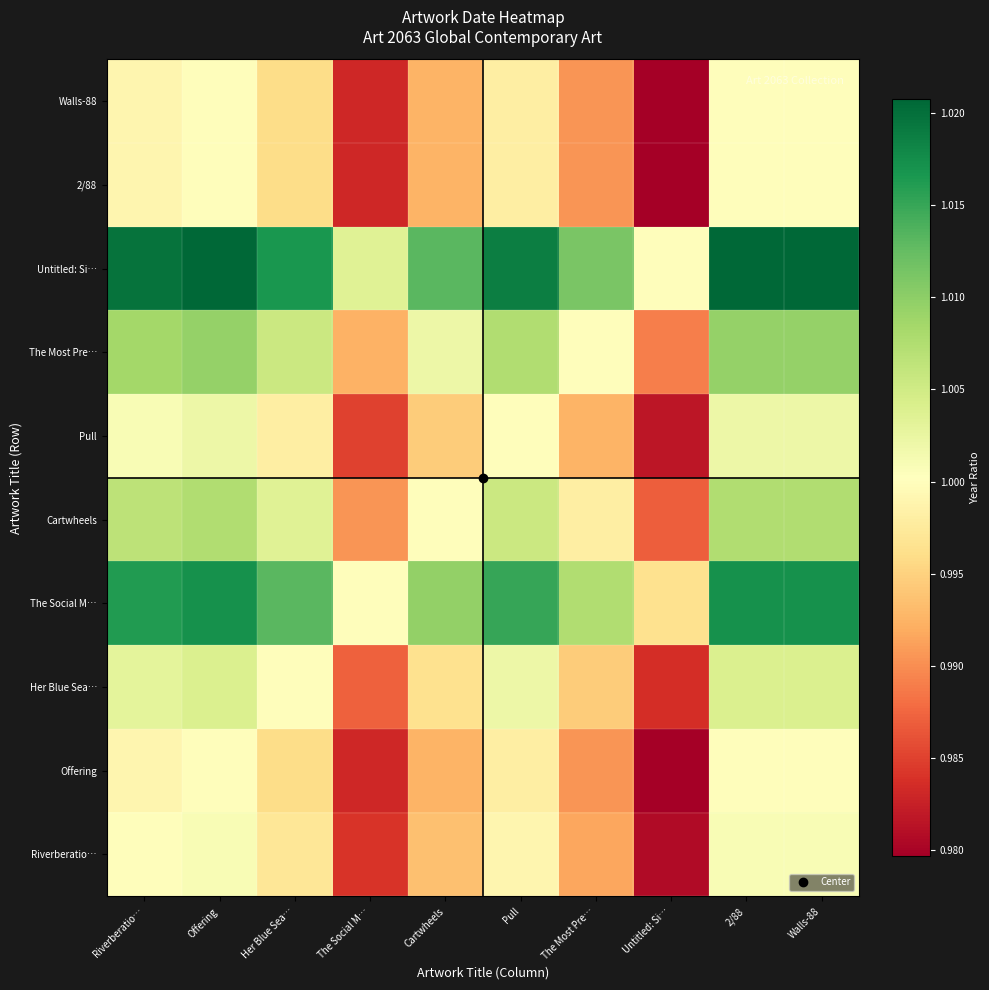

Which label corresponds to the smallest value in the chart?

Untitled: Si…